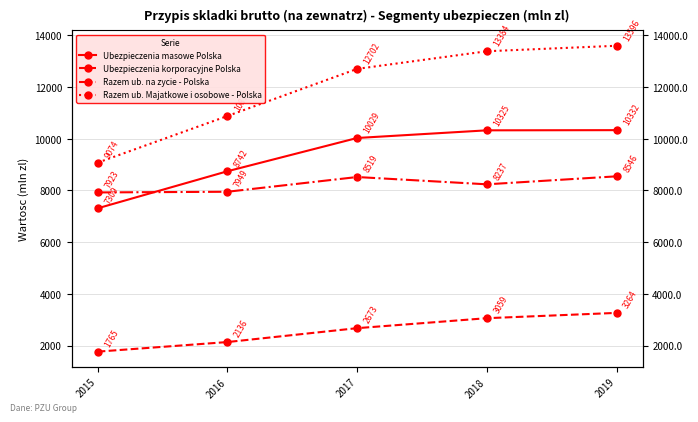

Which series has the largest total across all categories?

Razem ub. Majatkowe i osobowe - Polska